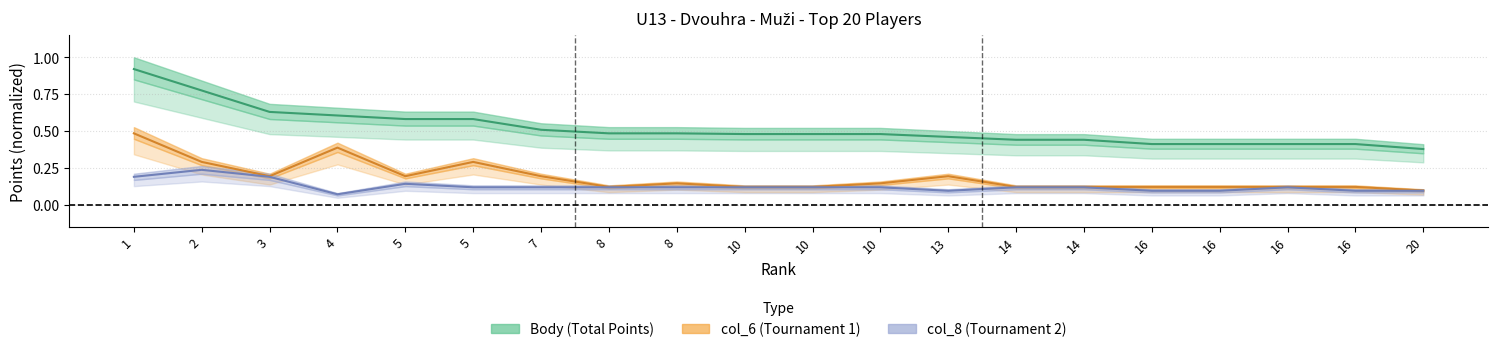

At which label does col_8 reach its minimum?

4